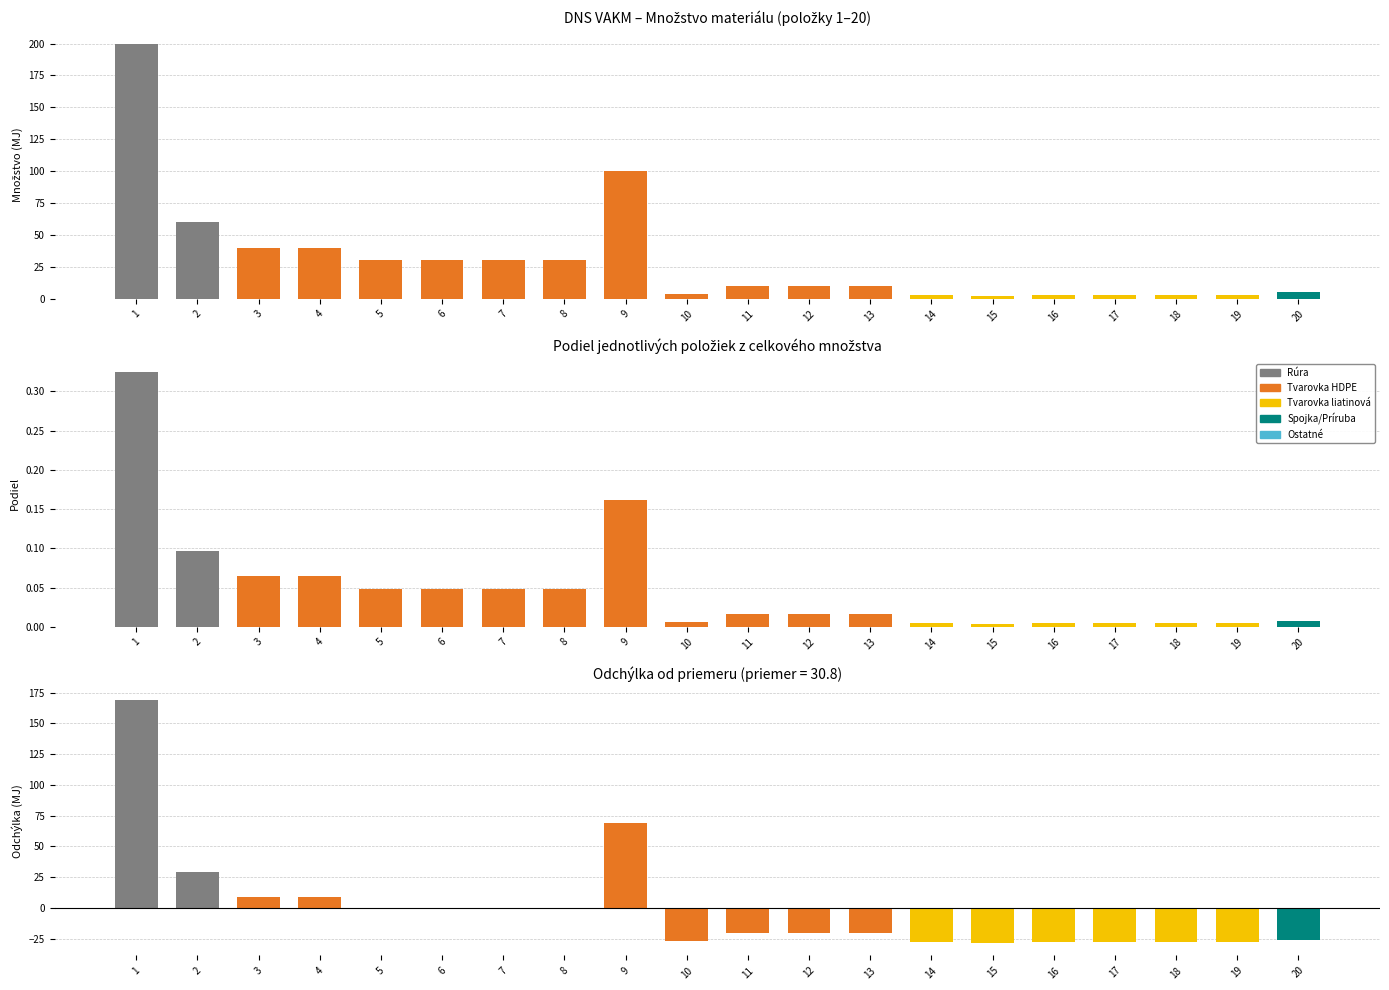

What is the sum of all Množstvo values?

616.0